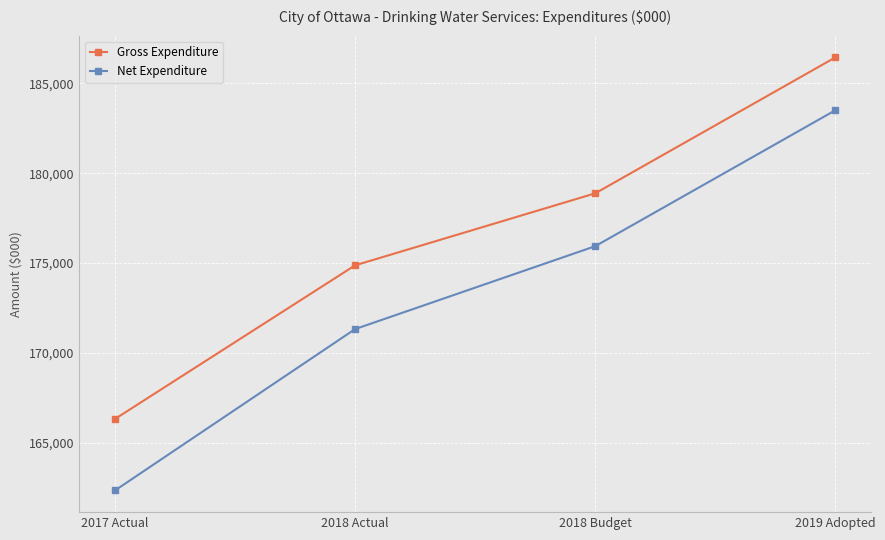

What is the lowest value of the Gross Expenditure series?

166320